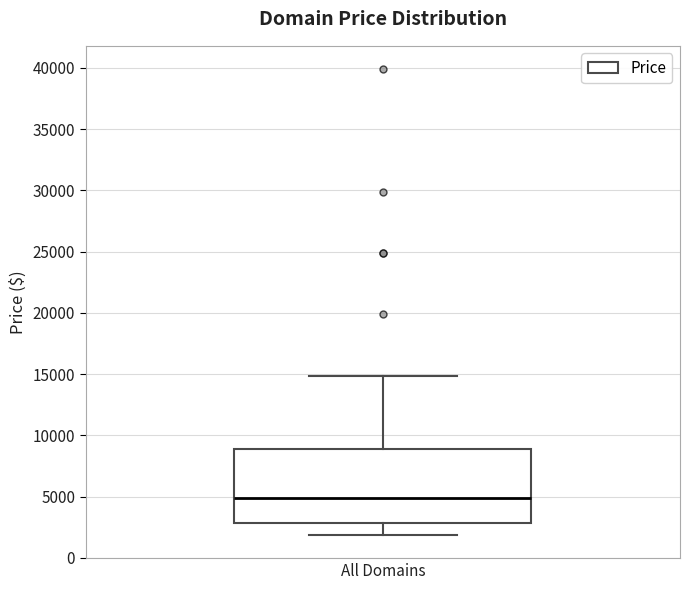

Where does the upper whisker of the box for All Domains end on the y-axis? The values are not printed on the chart, so give them approximately, as read against the axis.

15000